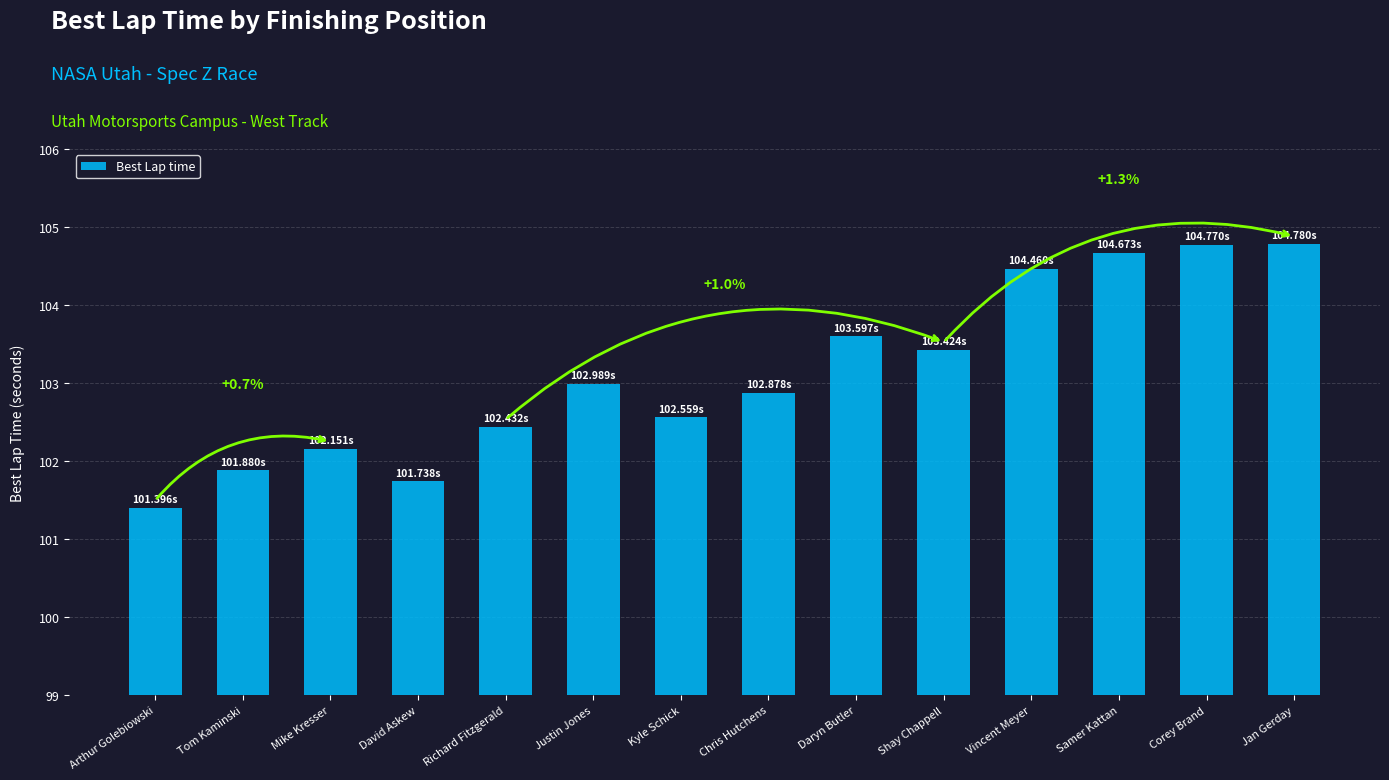

Reading right to left, list all the values displayed in this chart.

104.8	104.8	104.7	104.5	103.4	103.6	102.9	102.6	103.0	102.4	101.7	102.2	101.9	101.4